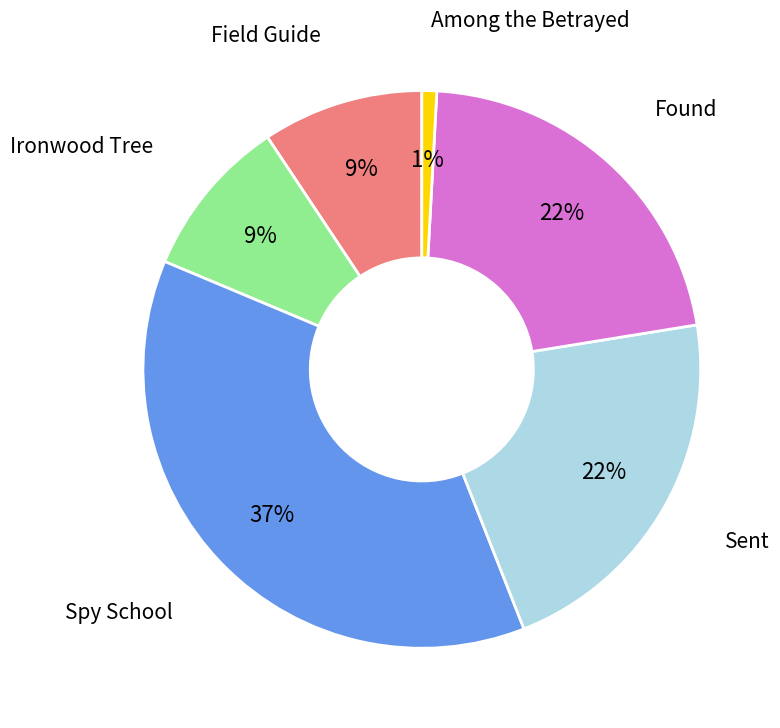

To the nearest percent, what percentage of the pie is Ironwood Tree?

9%